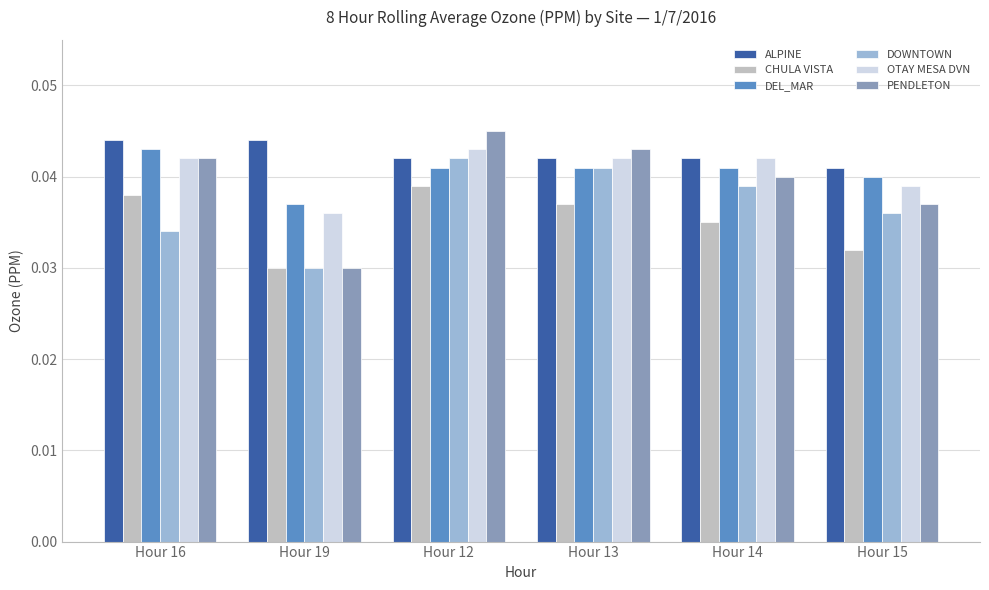

What is the total value across all series at Hour 19?

0.2